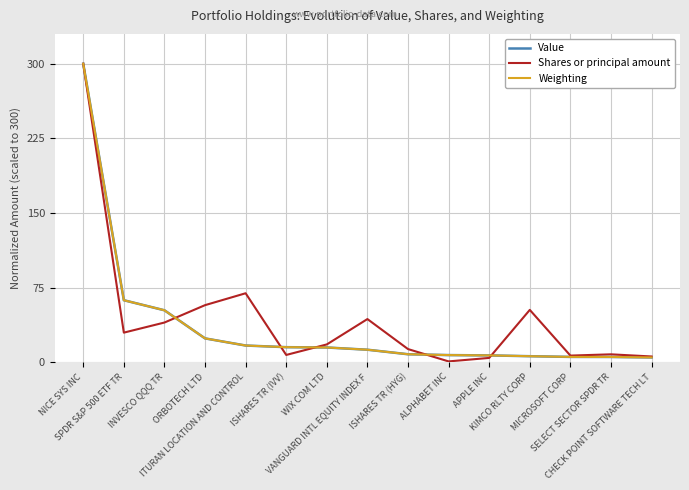

What is the maximum value for Shares or principal amount?

300.0